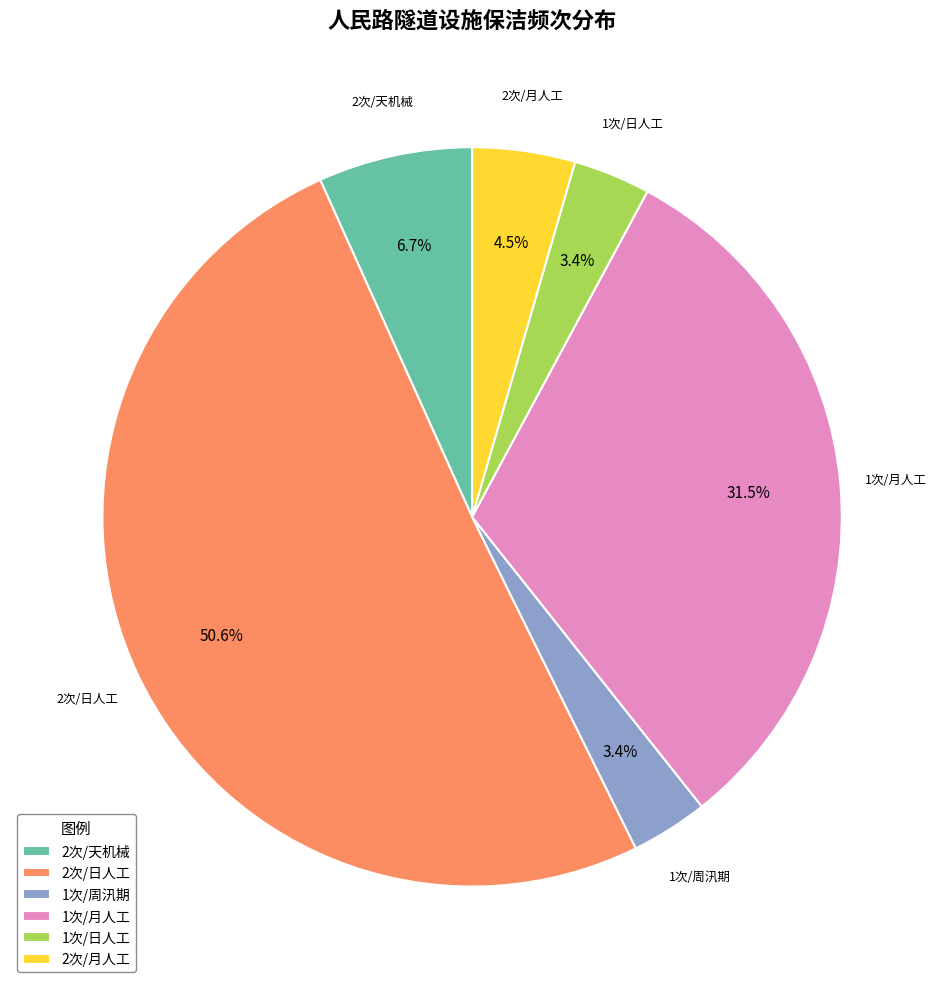

What percentage do 1次/周汛期 and 2次/天机械 together represent?

10.1%